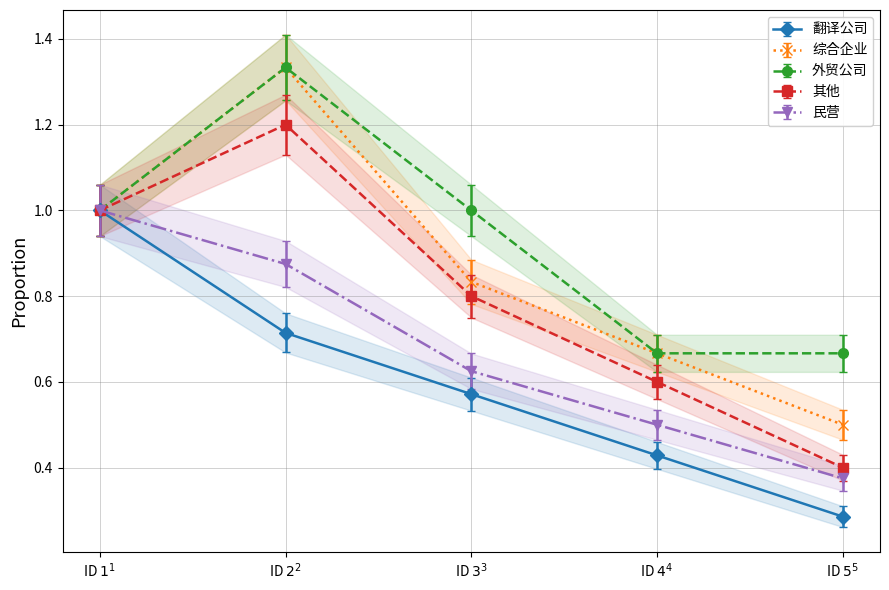

True or false: 综合企业 has more than 2 interior local peaks.

False